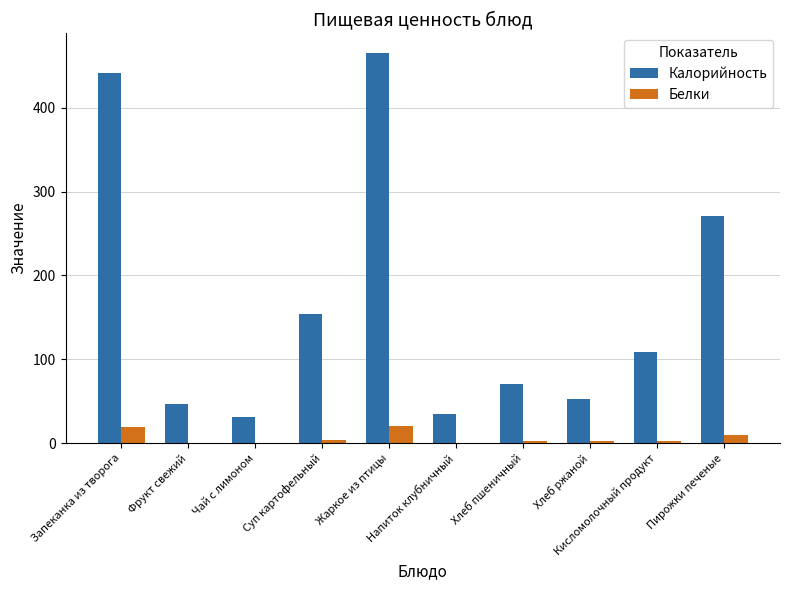

At which label does Белки first exceed 2?

Запеканка из творога